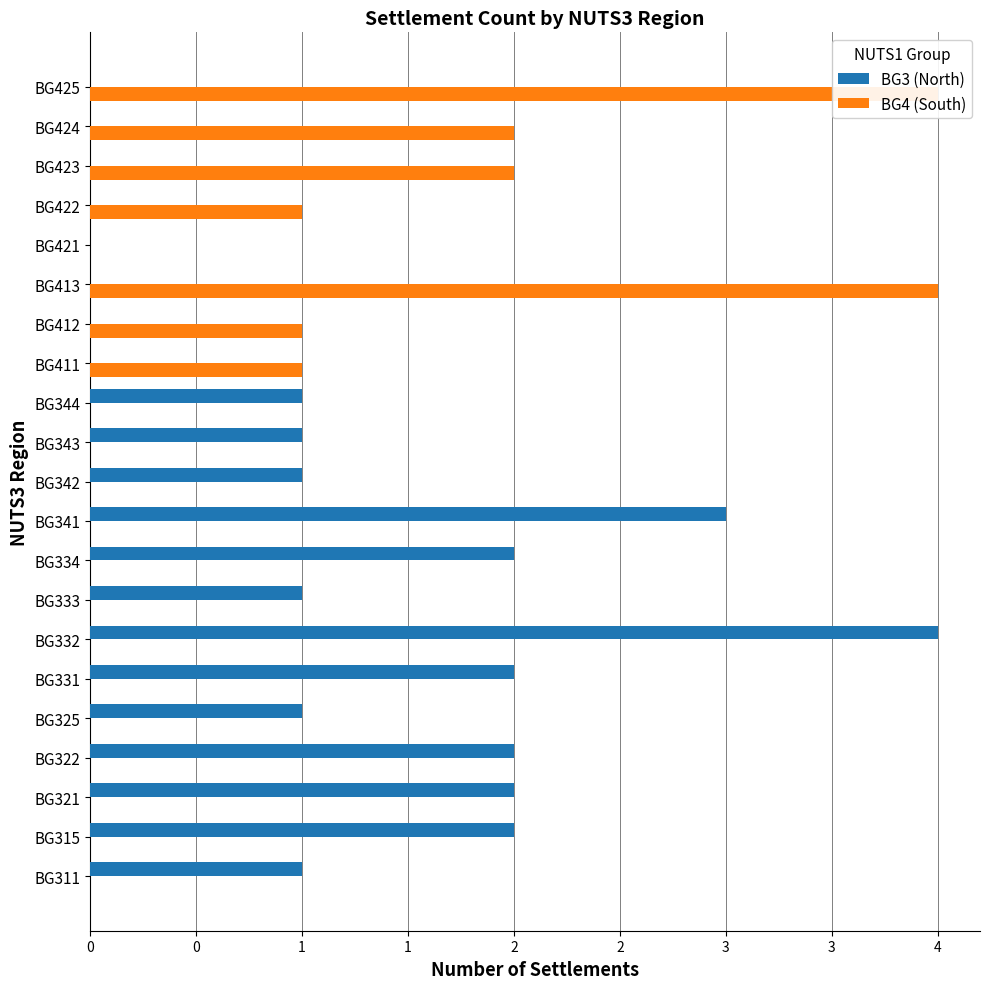

What is the difference between the maximum and second lowest values in the BG4 (South) series?

4